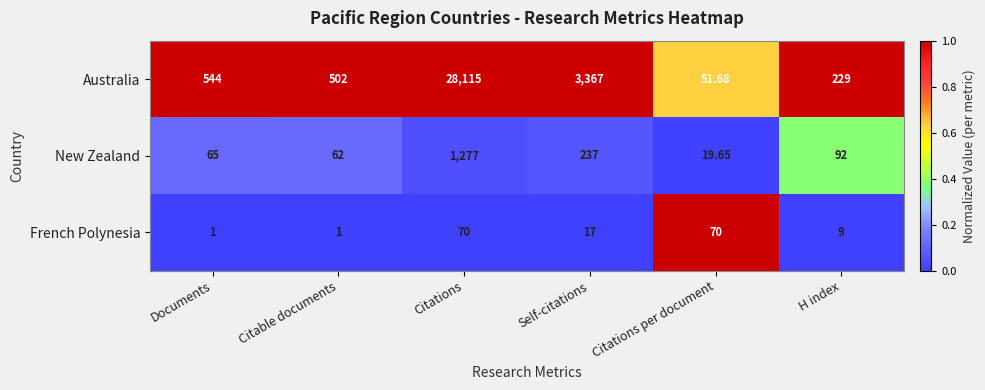

At which label does New Zealand first exceed 92?

Citations